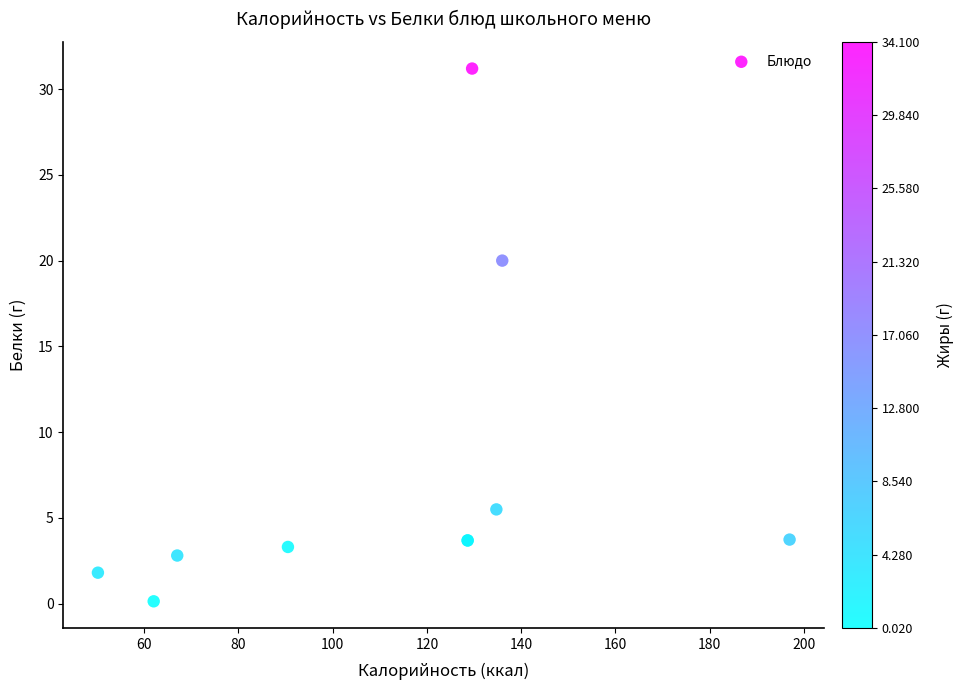

What Y value in the scatter plot is closest to 15?

20.0